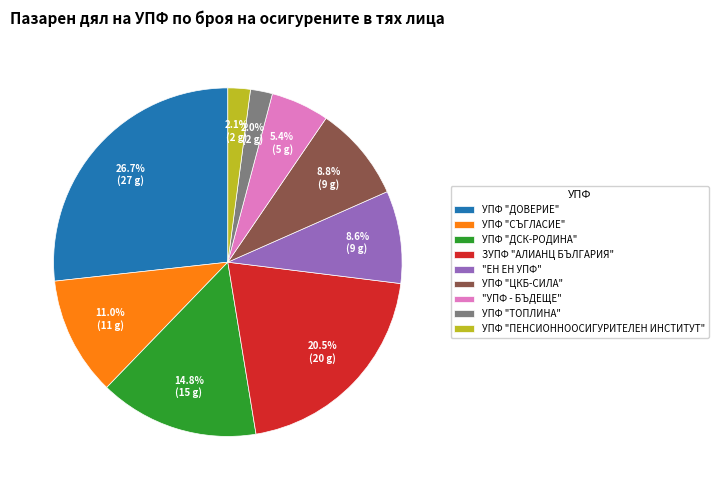

How many slices are in this pie chart?

9